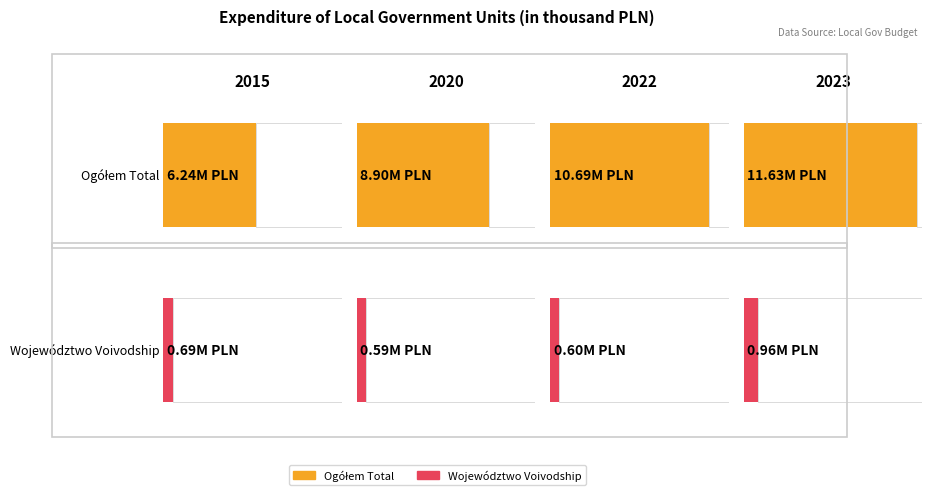

What is the minimum value shown in the chart?

593948.5